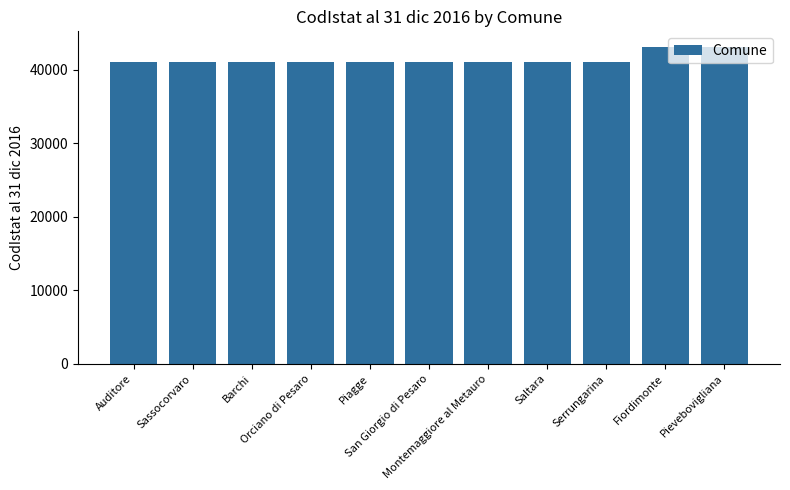

What is the maximum value shown in the chart?

43037